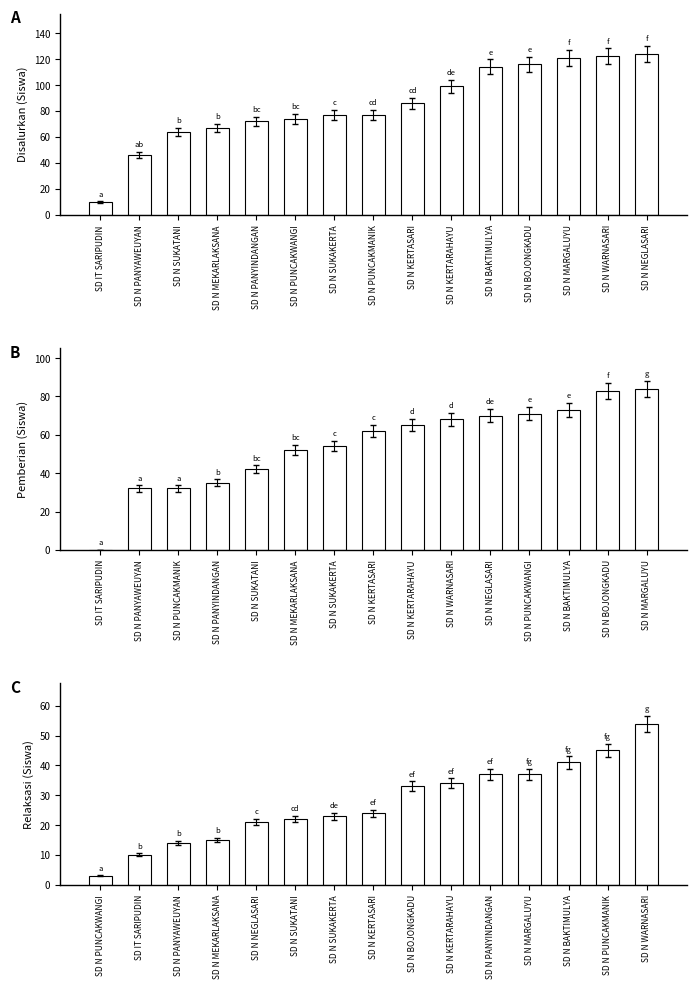

What is the approximate value of Disalurkan (Siswa) at SD N PANYINDANGAN, to the nearest 10?

70